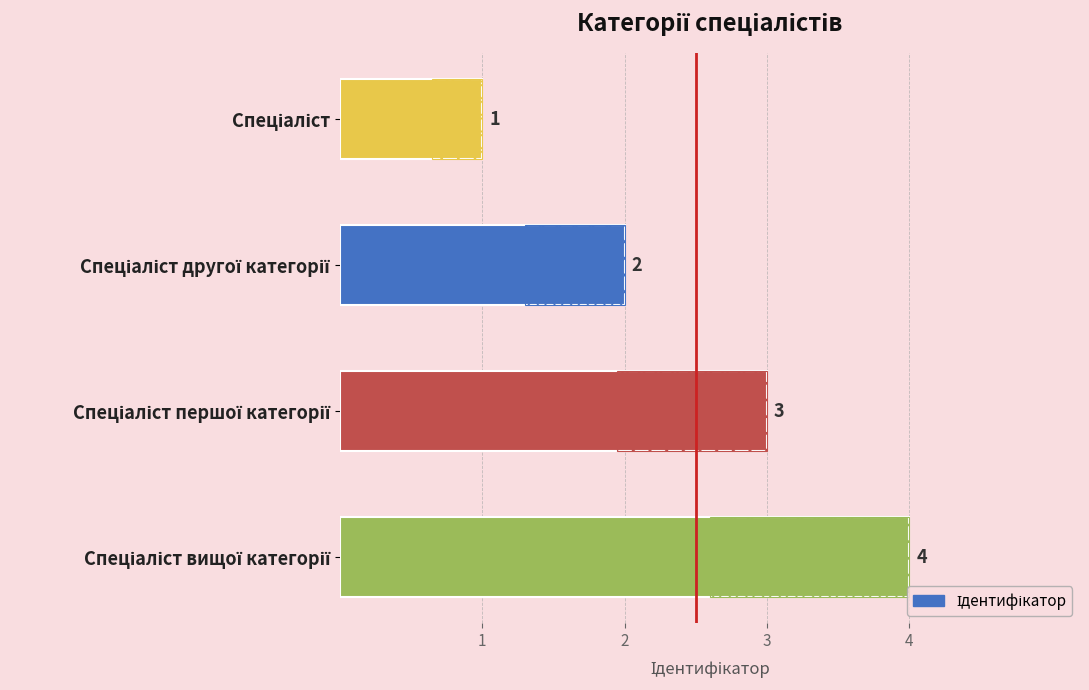

Approximately how many times larger is the value at Спеціаліст першої категорії compared to Спеціаліст другої категорії?

1.5